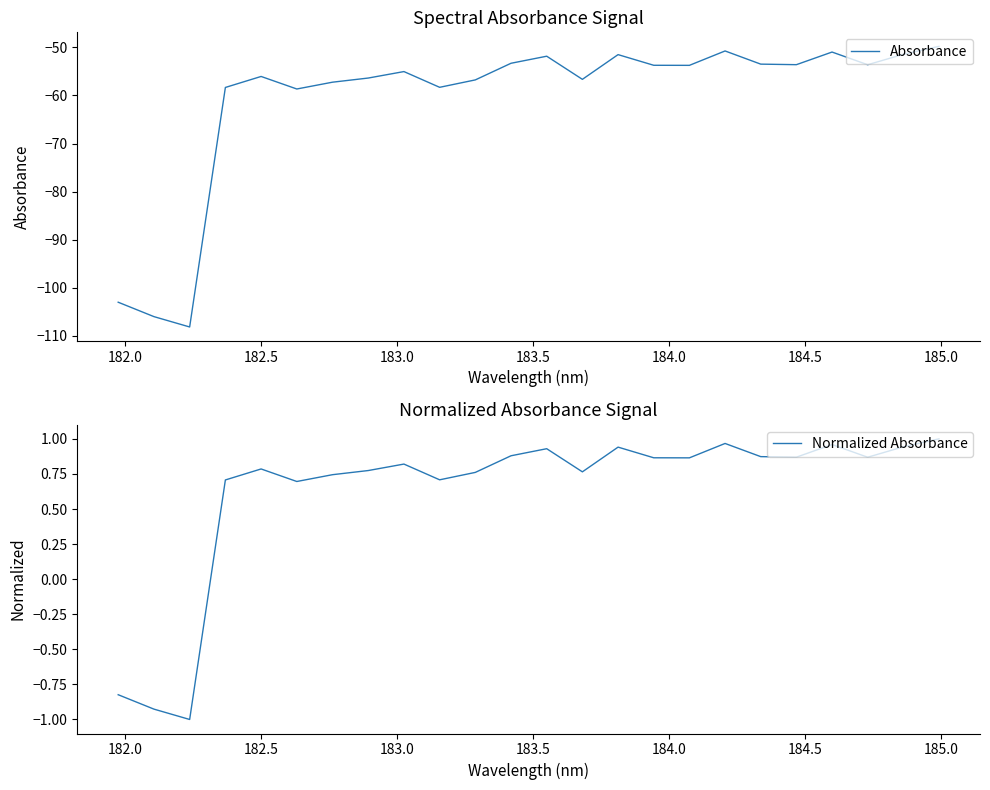

At how many categories does at least one series exceed -82?

24